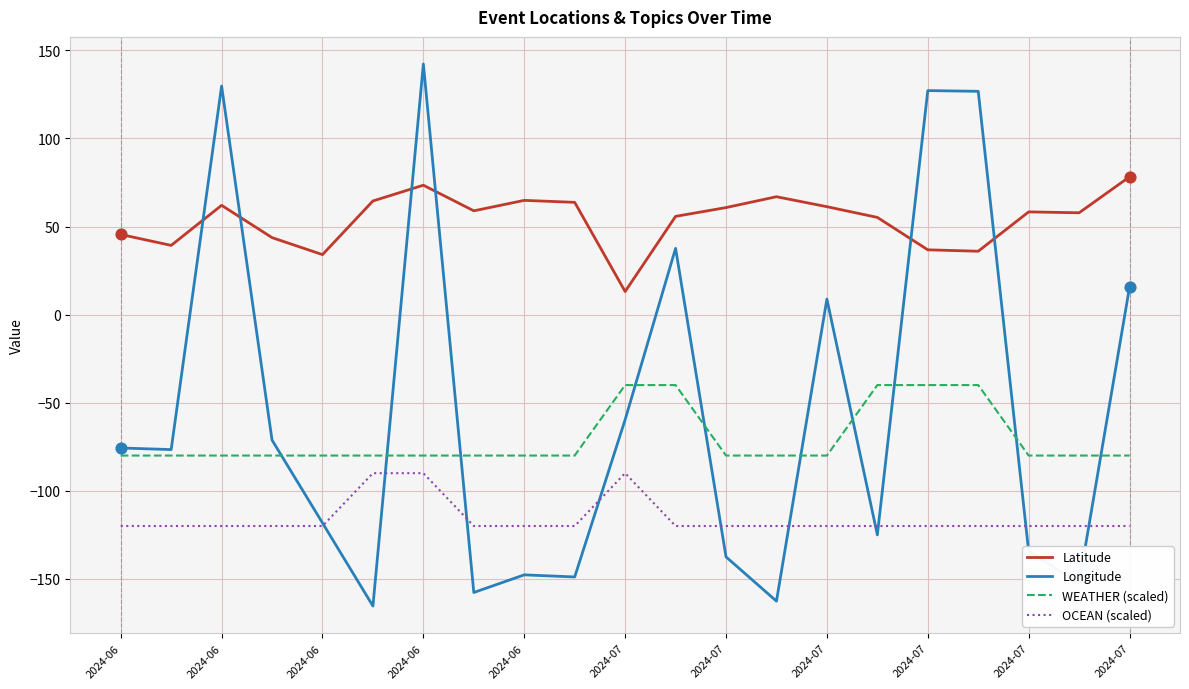

Which series has the largest total across all categories?

Latitude